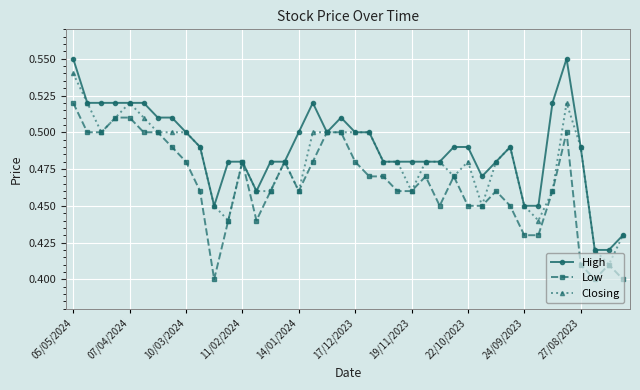

Which series has the largest total across all categories?

High